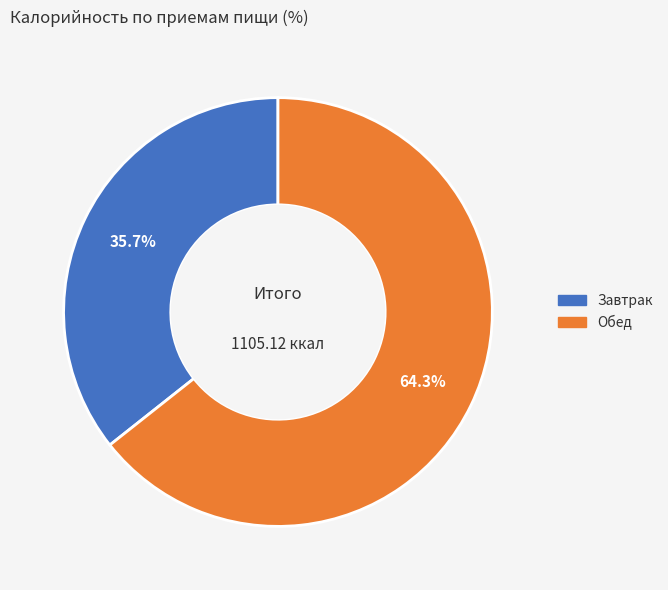

Which category accounts for the majority?

Обед